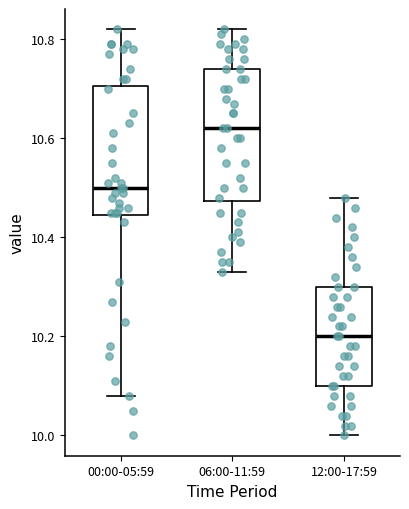

Reading left to right, read every box against the y-axis: the position of its median line, the range the box covers, and the ends of its whiskers. The values are not printed on the chart, so give them approximately, as read against the axis.

00:00-05:59: median 10.50, box 10.44 to 10.70, whiskers 10.08 to 10.82
06:00-11:59: median 10.62, box 10.48 to 10.74, whiskers 10.34 to 10.82
12:00-17:59: median 10.20, box 10.10 to 10.30, whiskers 10.00 to 10.48